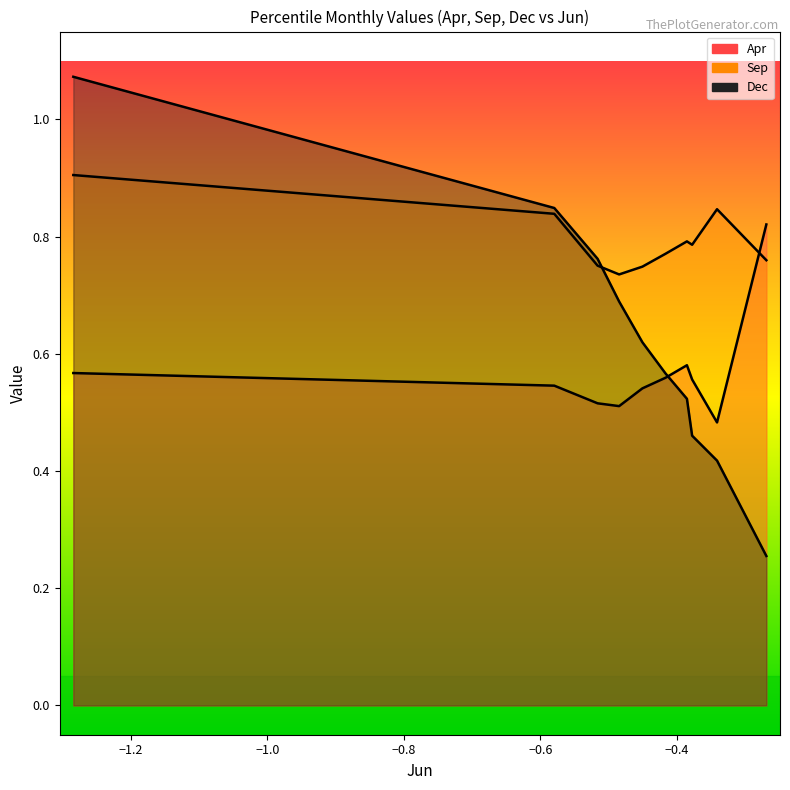

How many lines are shown in the chart?

3